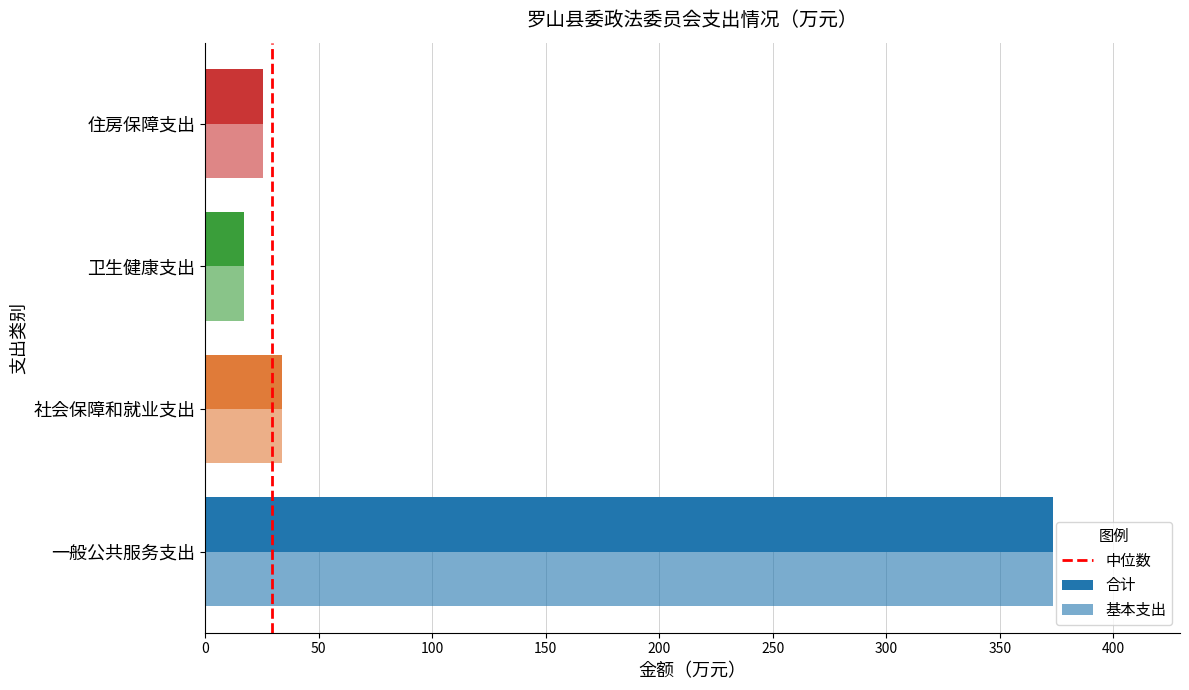

How many values in the 基本支出 series exceed 33?

2